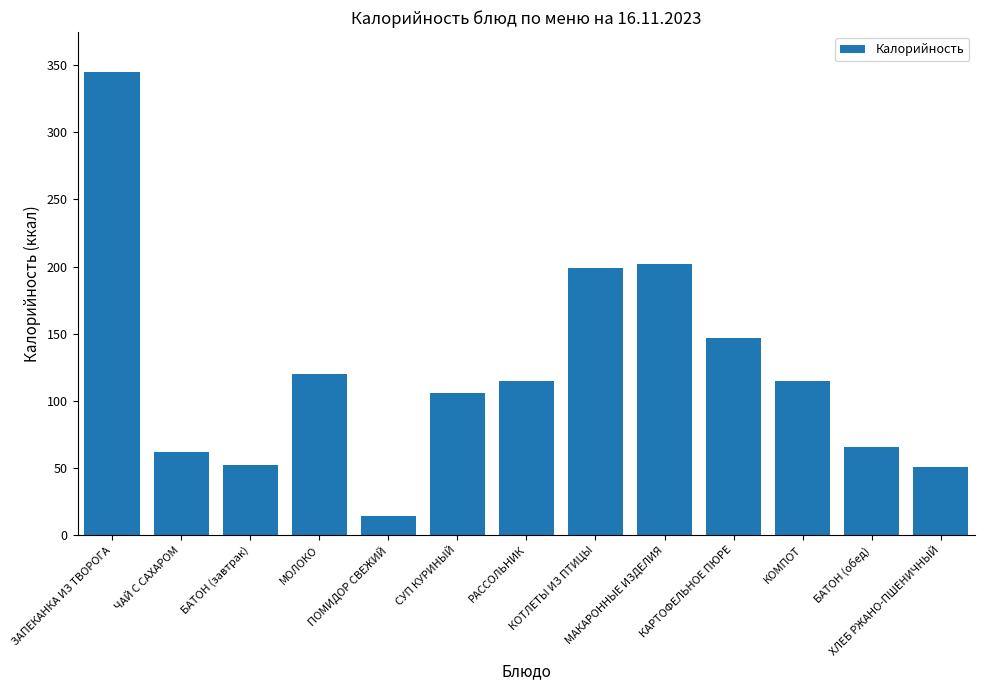

What is the smallest value displayed?

14.4